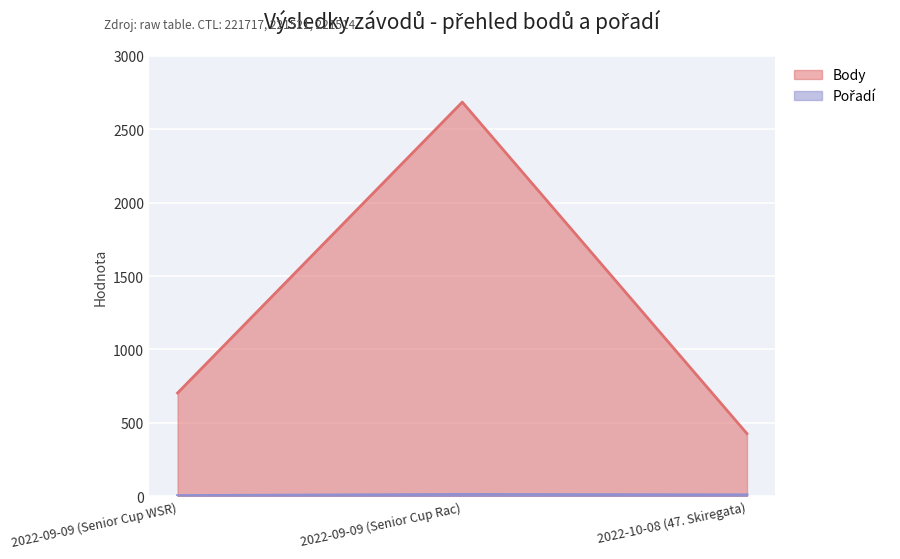

The value of Pořadí at 2022-09-09 (Senior Cup Rac) is 6. True or false?

False